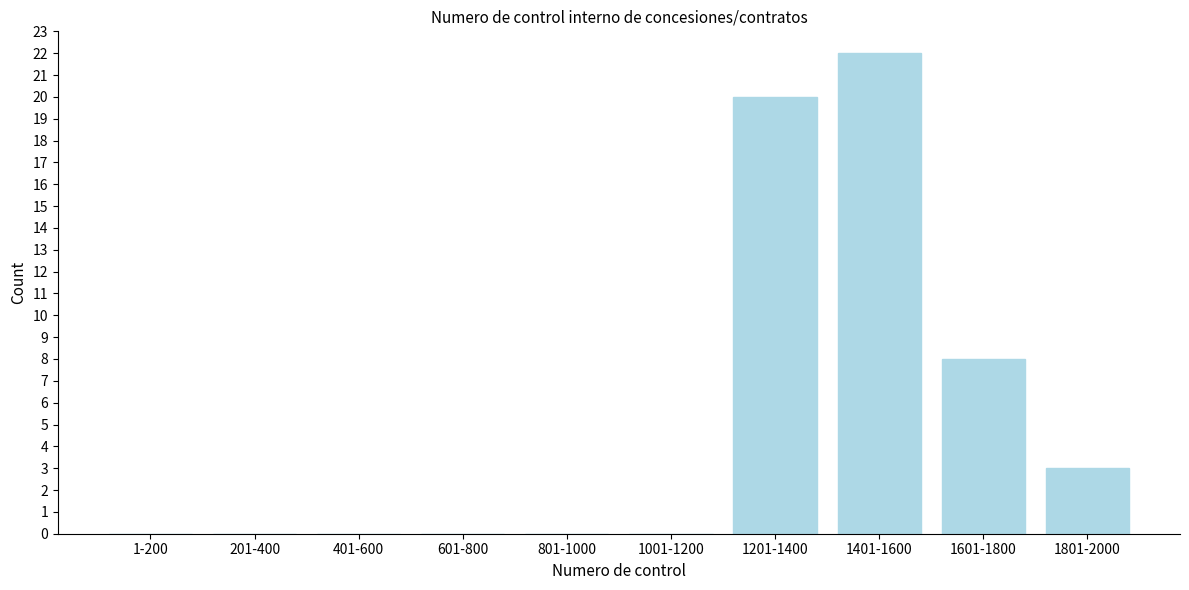

Reading right to left, transcribe all the data shown in this chart.

1801-2000=3	1601-1800=8	1401-1600=22	1201-1400=20	1001-1200=0	801-1000=0	601-800=0	401-600=0	201-400=0	1-200=0